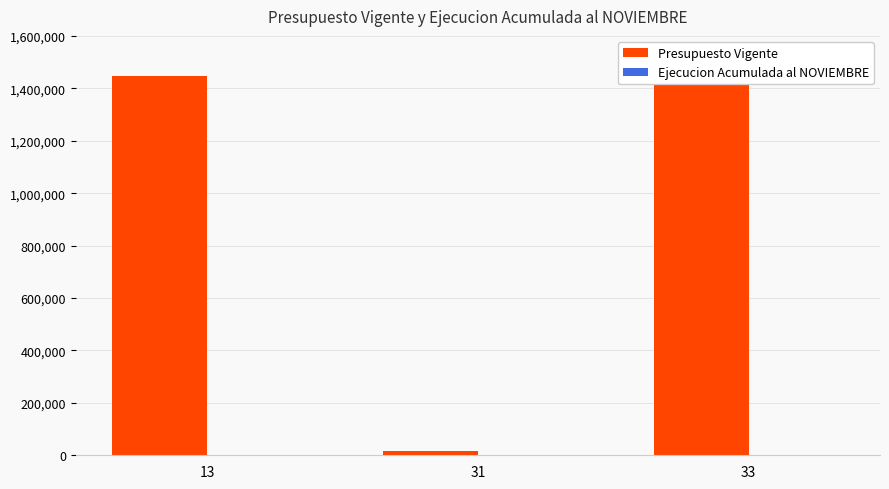

Does the chart contain any negative values?

No